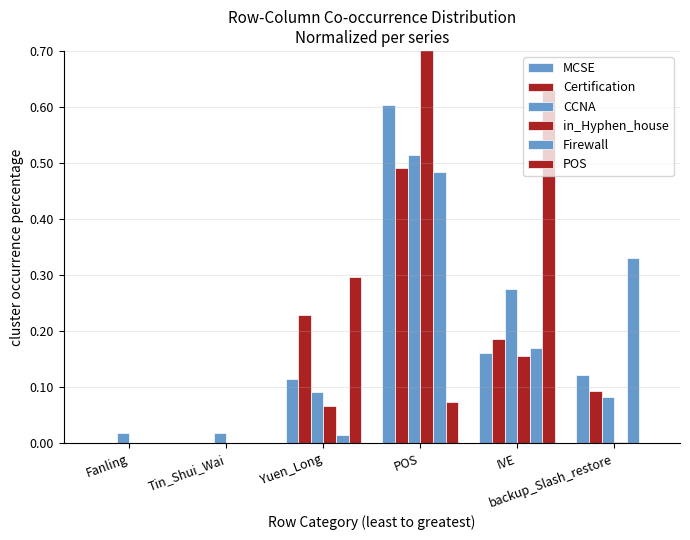

What is the difference between the maximum and minimum values in the CCNA series?

0.5